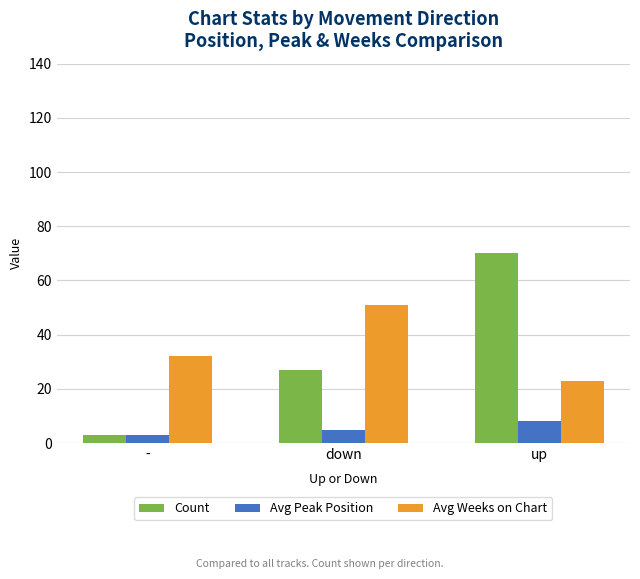

What is the label of the 1st bar from the right?

up